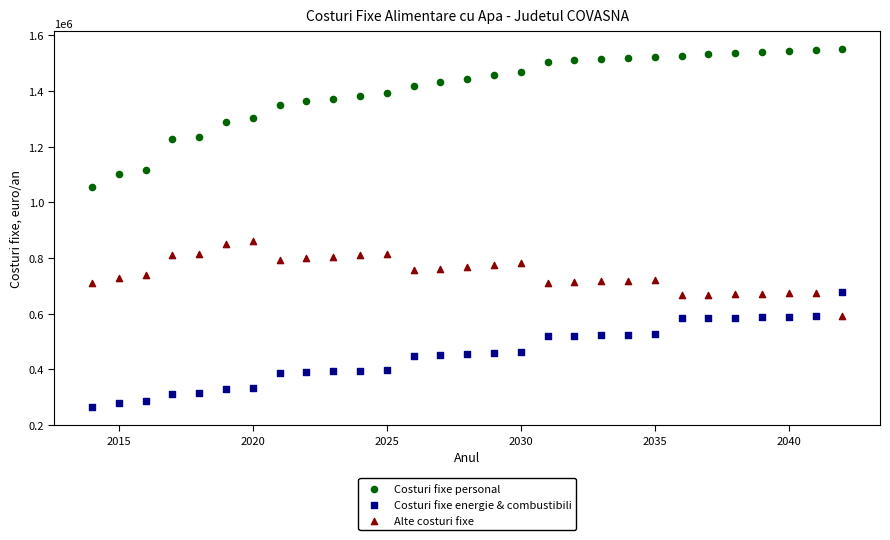

Across all data points, what is the range of X values (max minus min)?

28.0